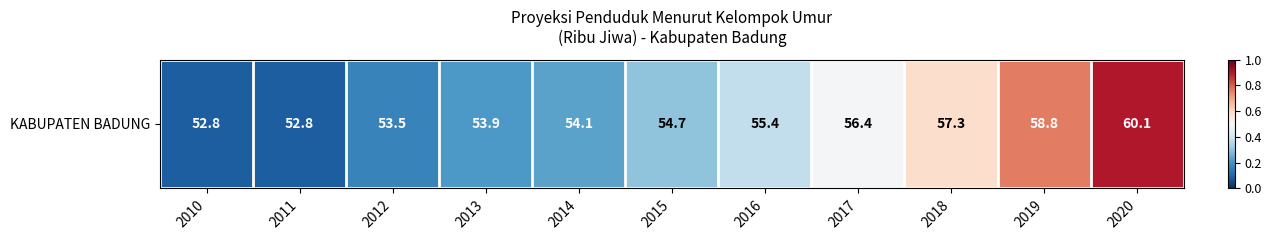

What is the difference between the values at 2016 and 2011?

2.6